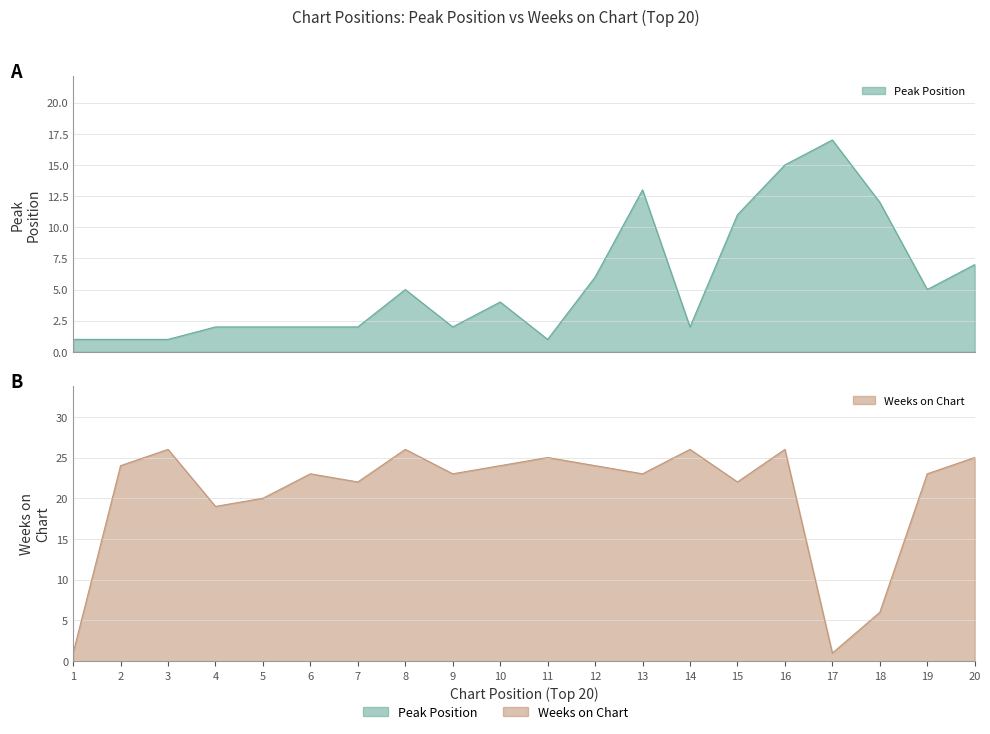

Reading left to right, list all the values displayed in this chart.

Peak Position: 1=1	2=1	3=1	4=2	5=2	6=2	7=2	8=5	9=2	10=4	11=1	12=6	13=13	14=2	15=11	16=15	17=17	18=12	19=5	20=7
Weeks on Chart: 1=1	2=24	3=26	4=19	5=20	6=23	7=22	8=26	9=23	10=24	11=25	12=24	13=23	14=26	15=22	16=26	17=1	18=6	19=23	20=25